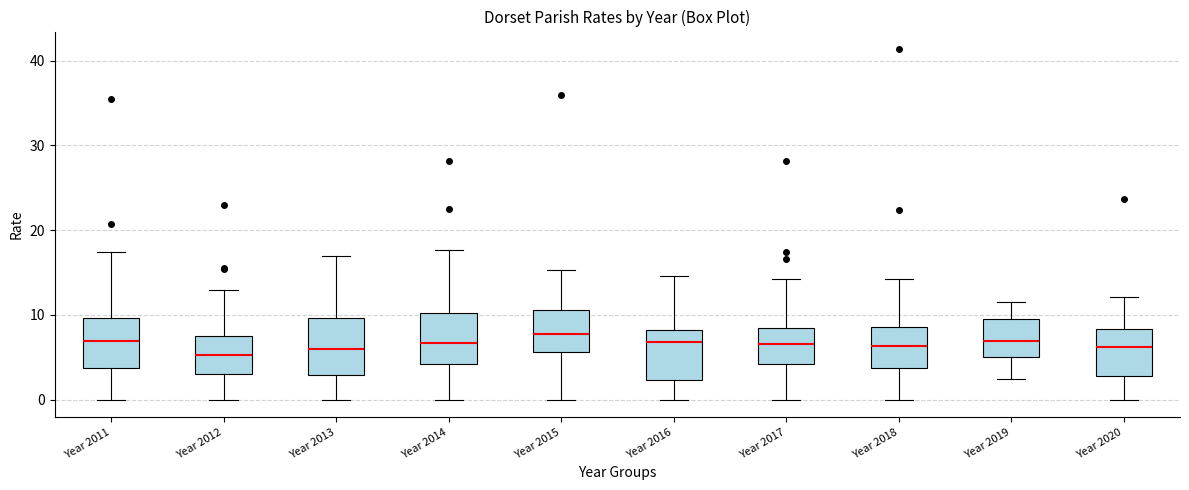

Reading left to right, read every box against the y-axis: the position of its median line, the range the box covers, and the ends of its whiskers. The values are not printed on the chart, so give them approximately, as read against the axis.

Year 2011: median 7, box 4 to 10, whiskers 0 to 17
Year 2012: median 5, box 3 to 8, whiskers 0 to 13
Year 2013: median 6, box 3 to 10, whiskers 0 to 17
Year 2014: median 7, box 4 to 10, whiskers 0 to 18
Year 2015: median 8, box 6 to 11, whiskers 0 to 15
Year 2016: median 7, box 2 to 8, whiskers 0 to 15
Year 2017: median 7, box 4 to 8, whiskers 0 to 14
Year 2018: median 6, box 4 to 9, whiskers 0 to 14
Year 2019: median 7, box 5 to 10, whiskers 2 to 12
Year 2020: median 6, box 3 to 8, whiskers 0 to 12